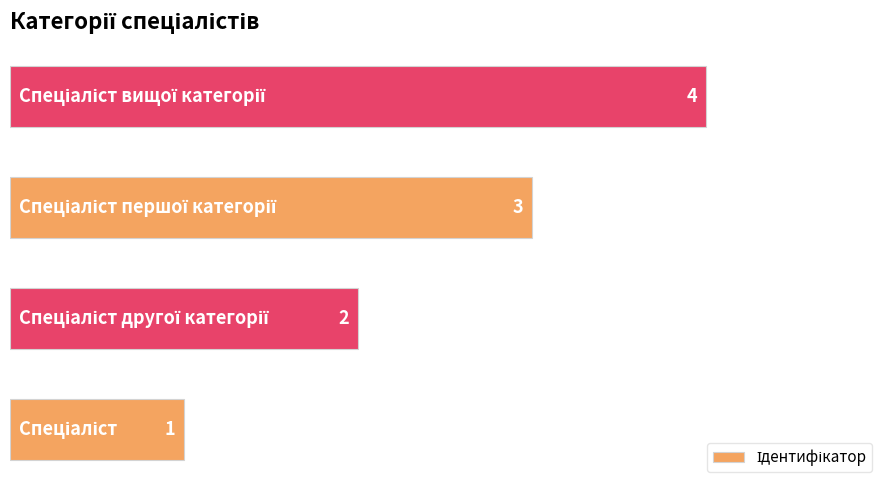

What is the difference between the second highest and second lowest values?

1